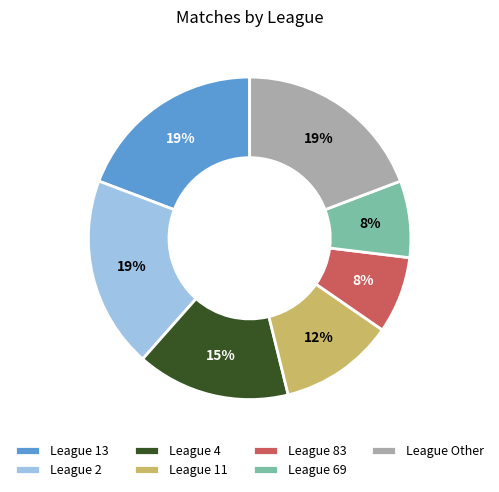

Is the sum of League 2 and League 69 greater than half?

No